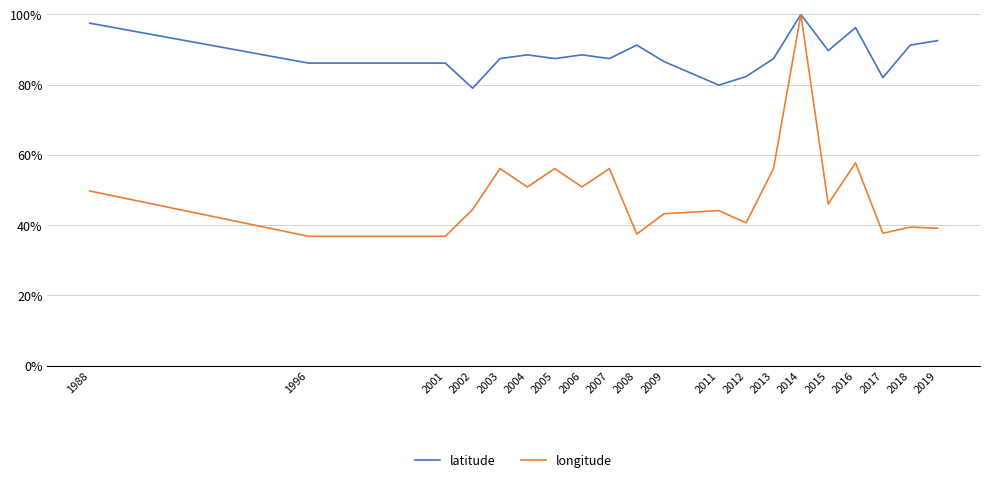

Is the value of latitude at 1988 greater than the value of longitude at 2012?

Yes